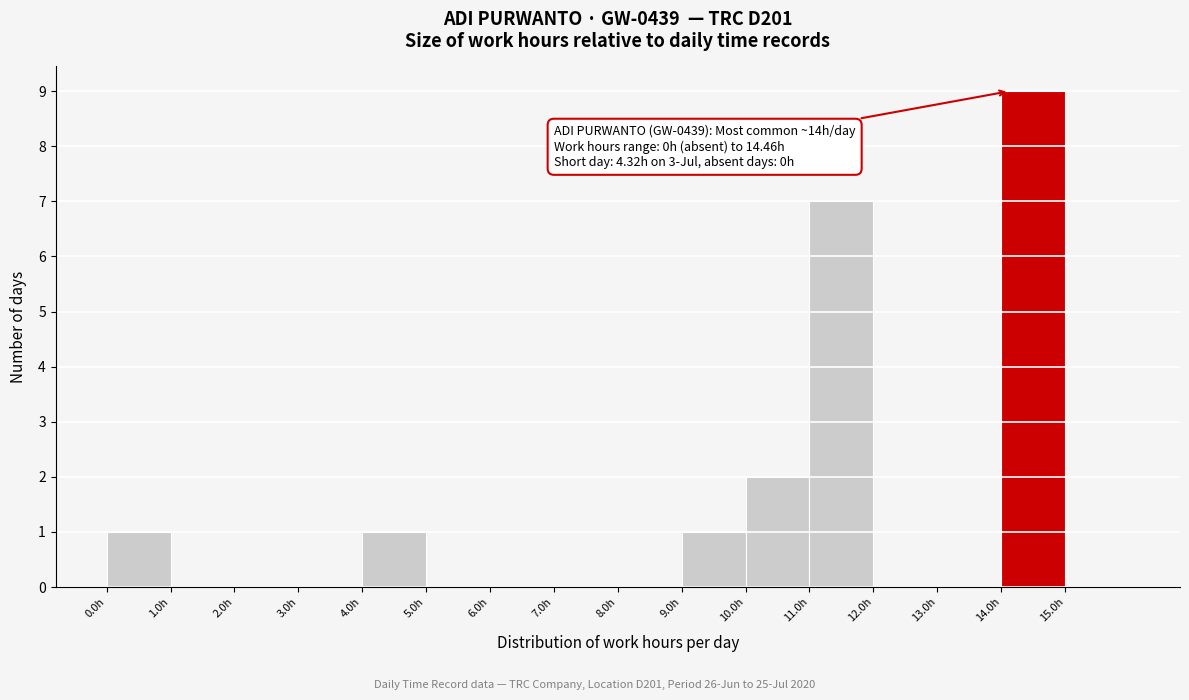

Over which range of the x-axis is the bar tallest?

14 to 15